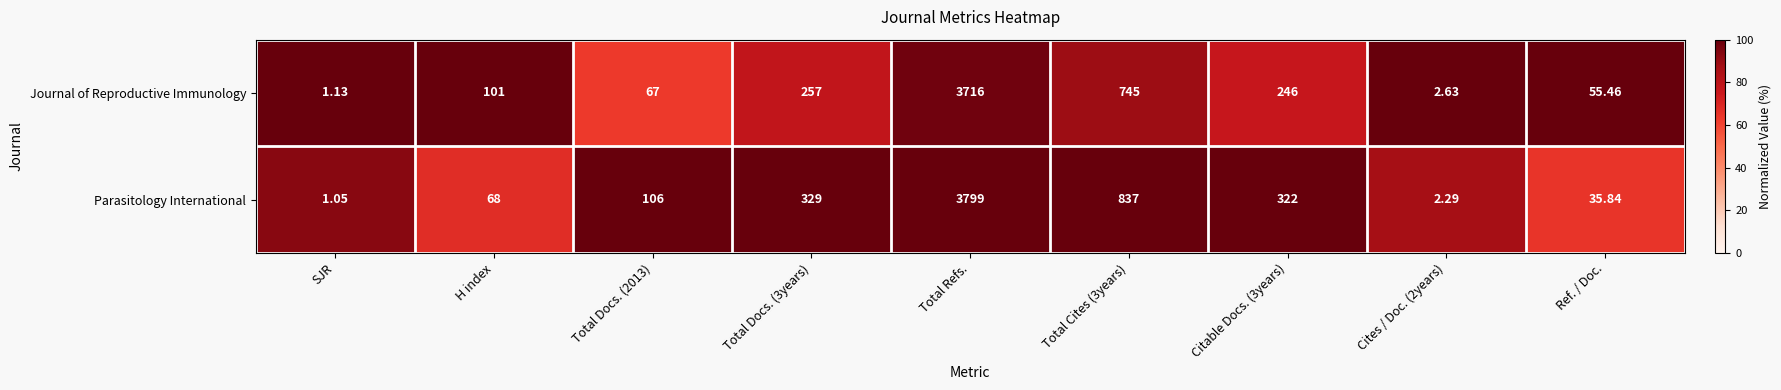

Which label corresponds to the largest value in the chart?

Total Refs.